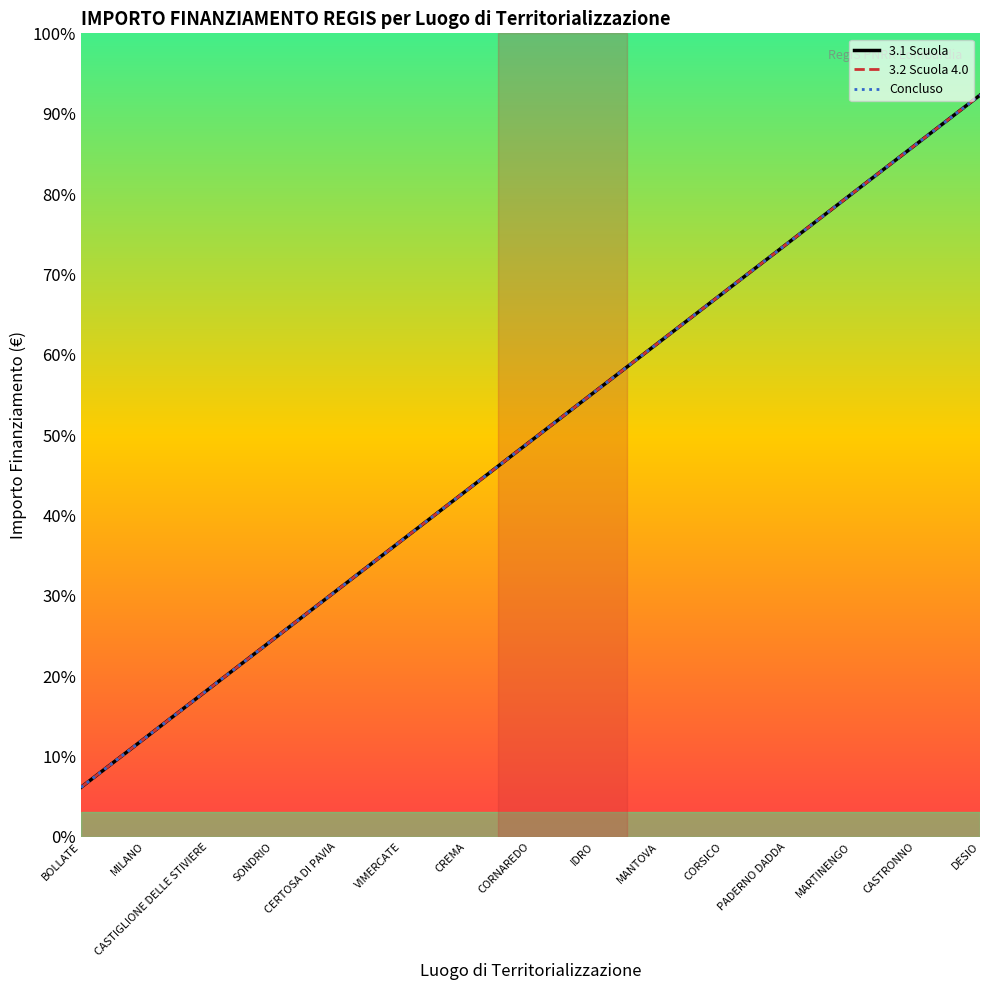

Which series has the largest range (max minus min)?

3.1 Scuola